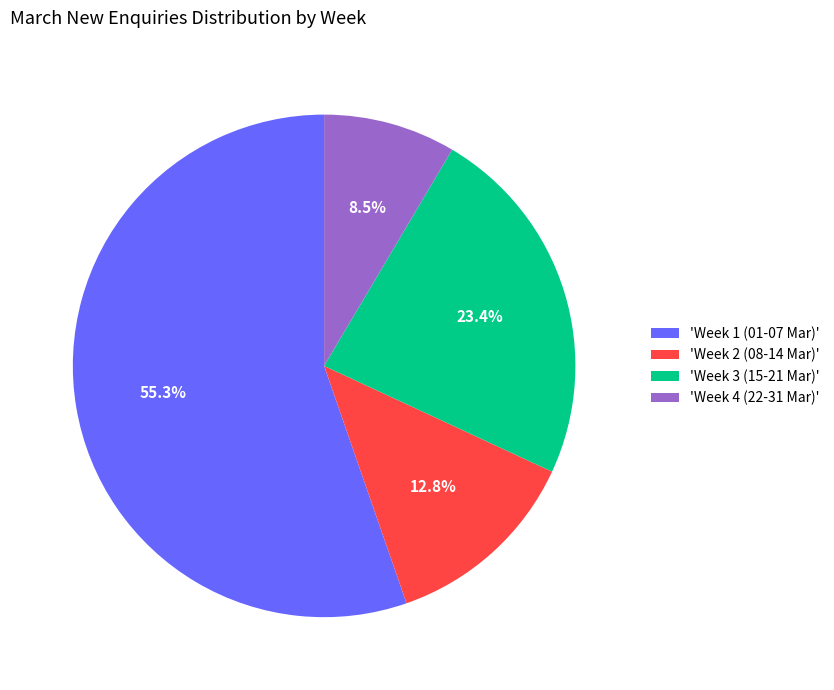

Combined, do 'Week 3 (15-21 Mar)' and 'Week 4 (22-31 Mar)' account for over 50%?

No